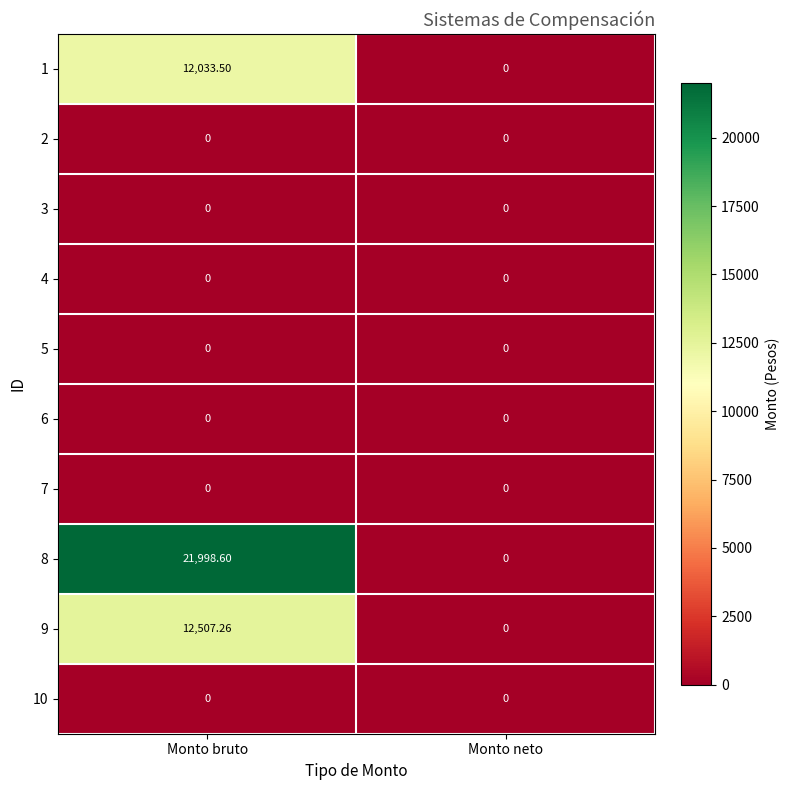

Which series has the largest range (max minus min)?

8